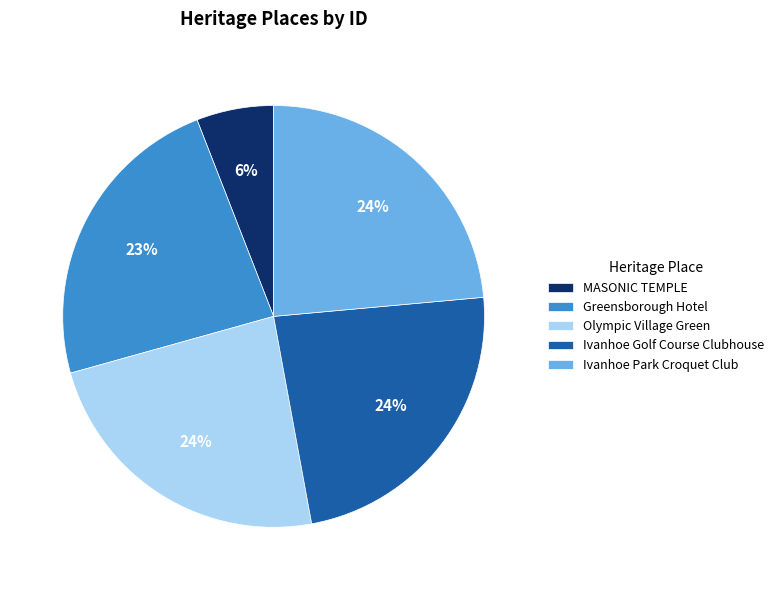

To the nearest percent, what is the difference between the MASONIC TEMPLE and Ivanhoe Park Croquet Club slice percentages?

18%